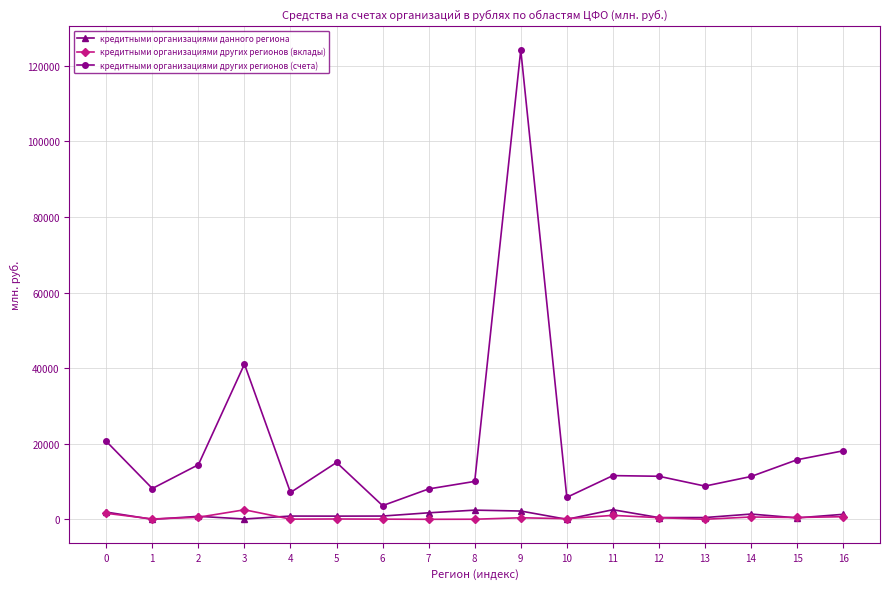

What is the difference between the кредитными организациями других регионов (вклады) values at 16 and 2?

149